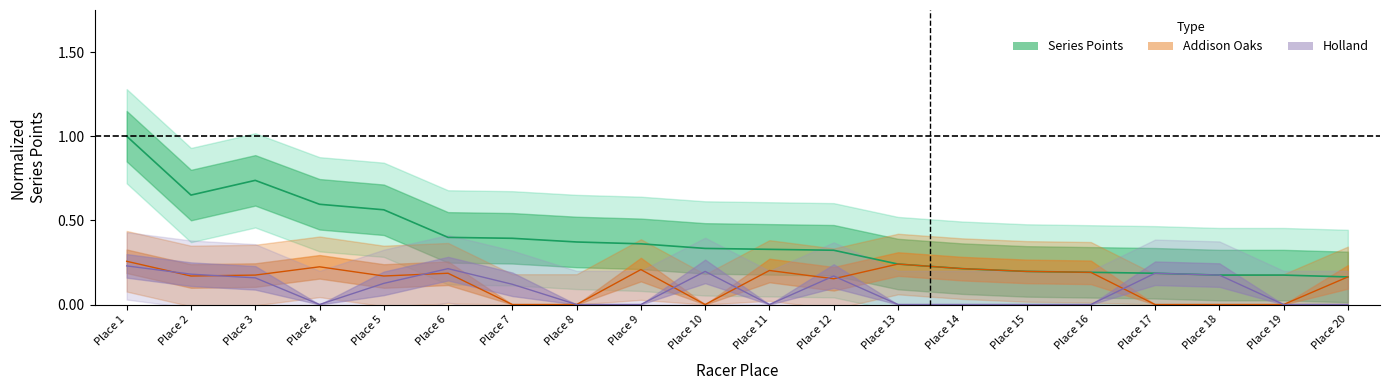

Is the value of Addison Oaks at Place 19 greater than the value of Series Points at Place 7?

No